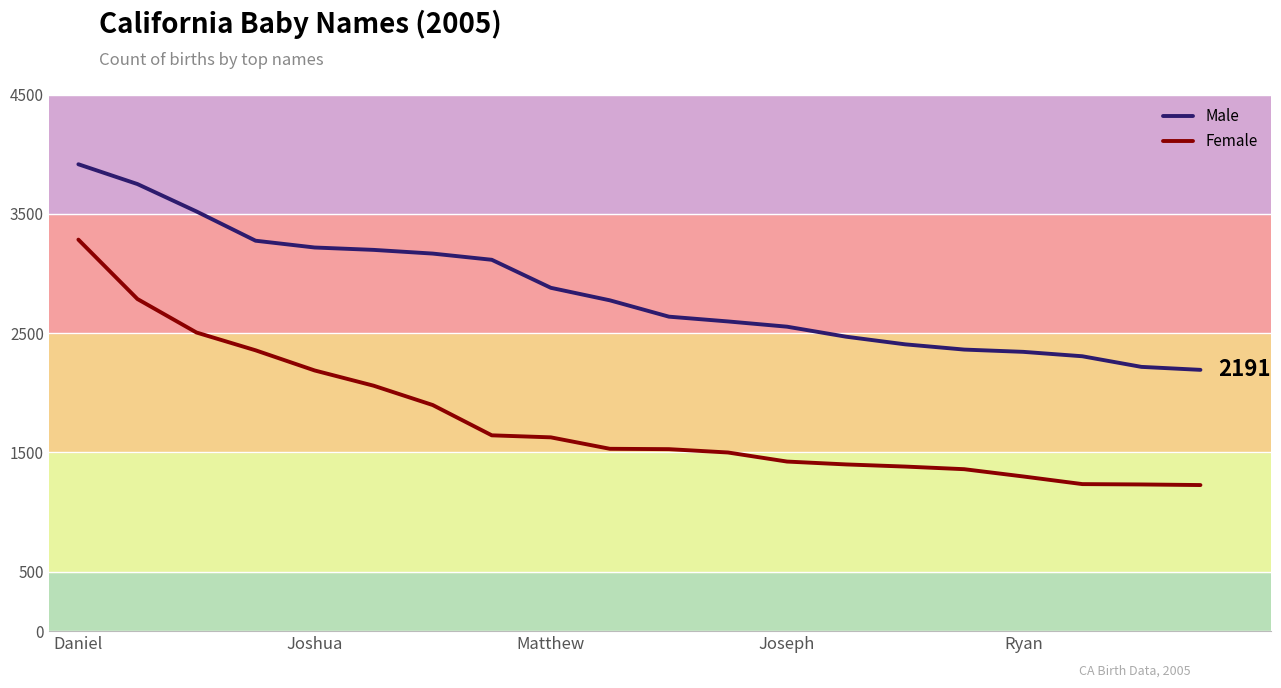

True or false: Female and Male cross at least once.

False